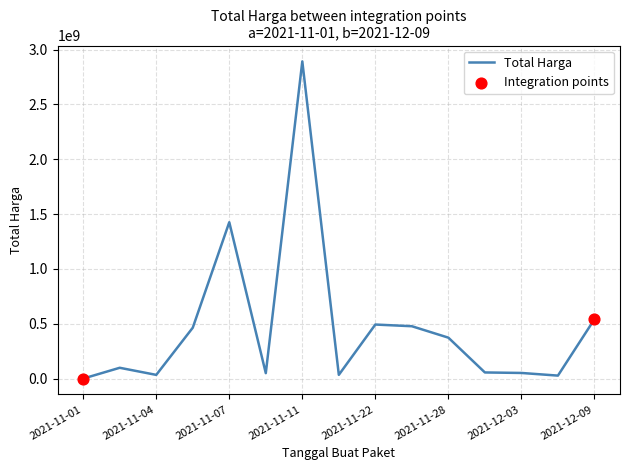

What is the difference between the maximum and minimum values?

2891788400